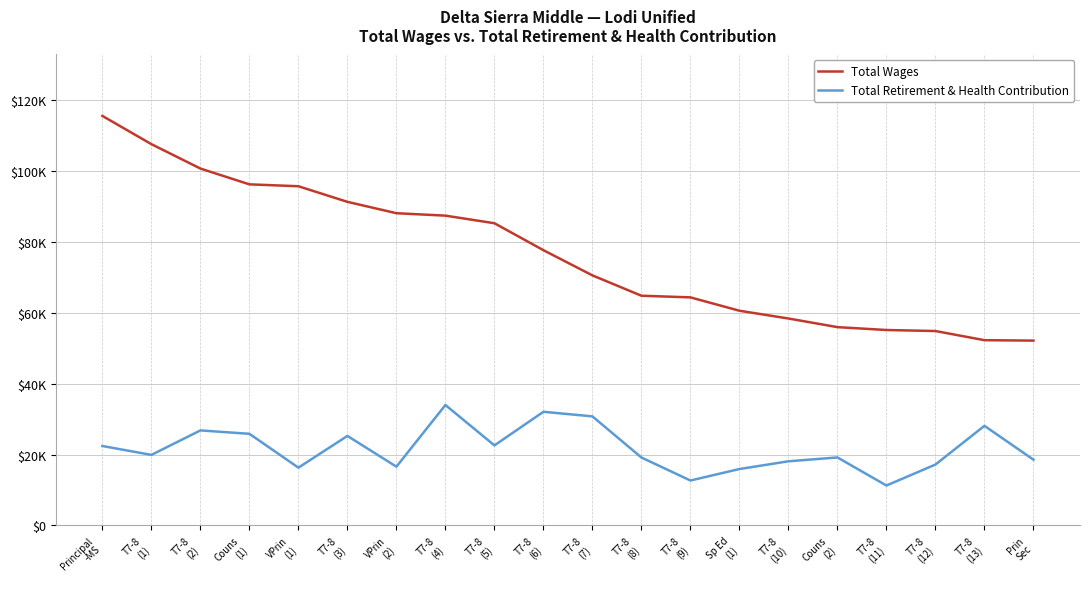

Is the value of Total Wages at T7-8
(12) greater than the value of Total Retirement & Health Contribution at T7-8
(8)?

Yes